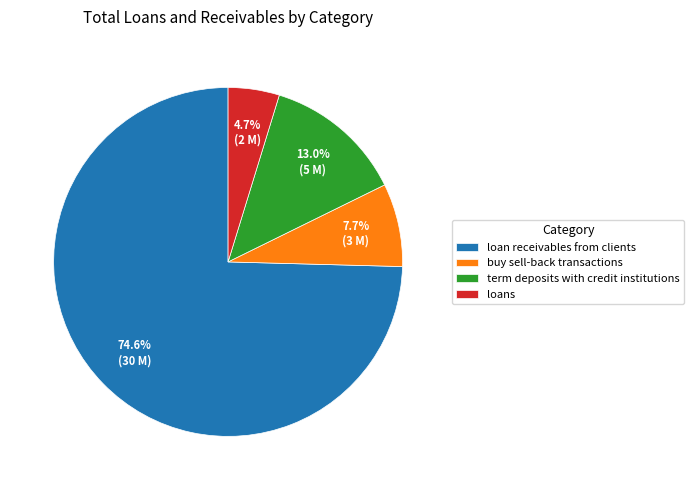

To the nearest percent, what is the difference between the term deposits with credit institutions and loans slice percentages?

8%